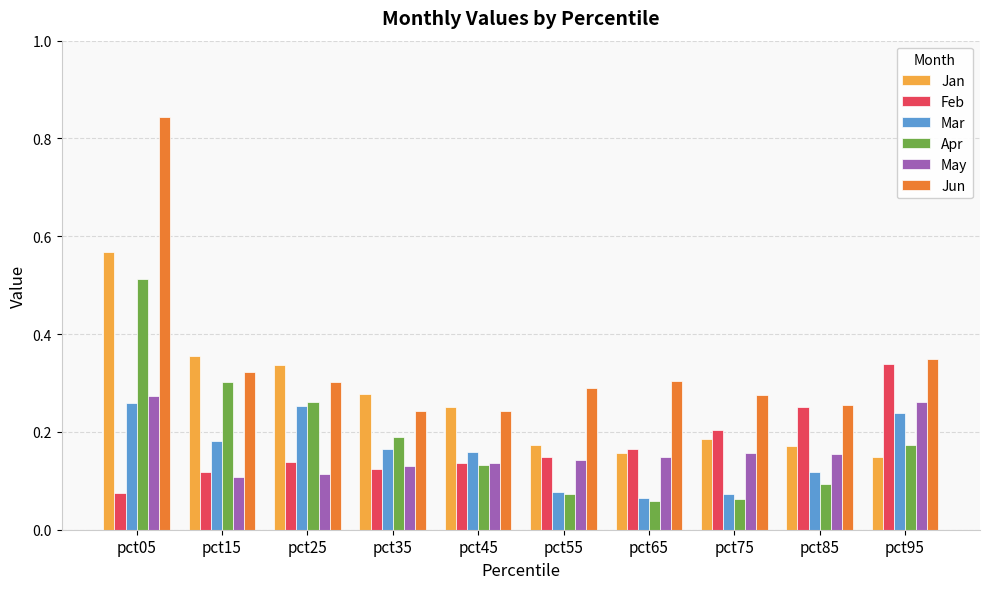

Which series has the widest spread of values?

Jun